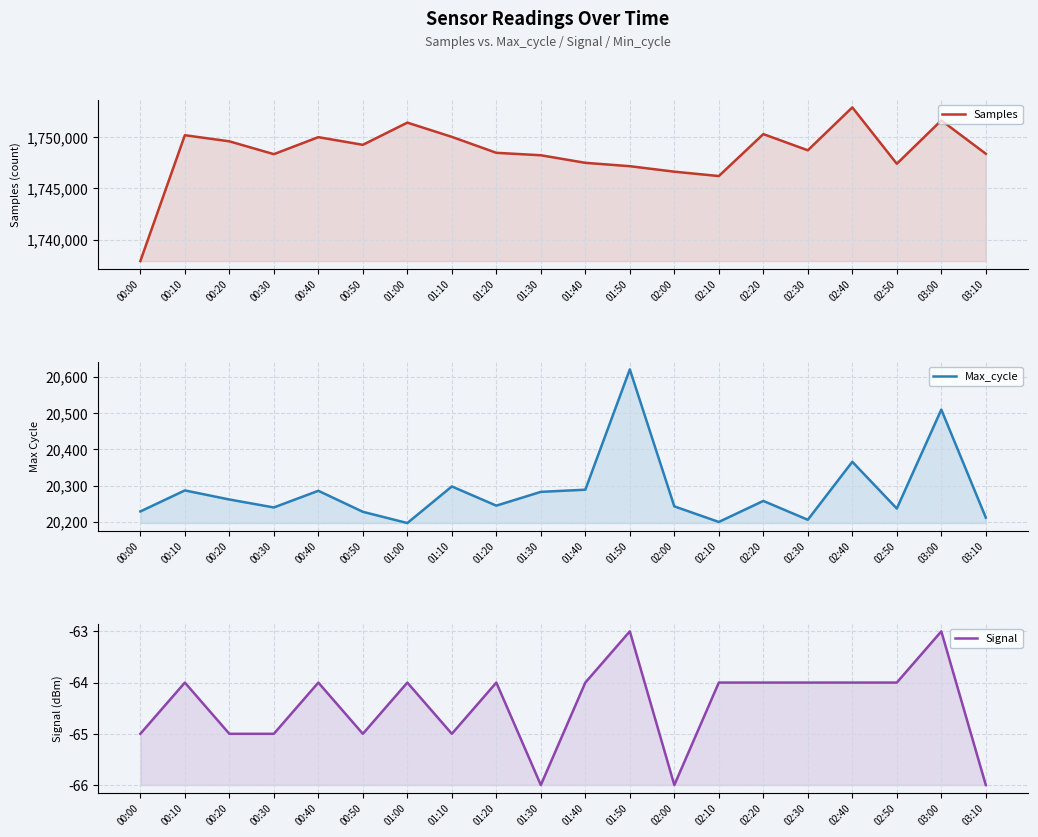

Count the Signal values in the range -65 to -64.

15